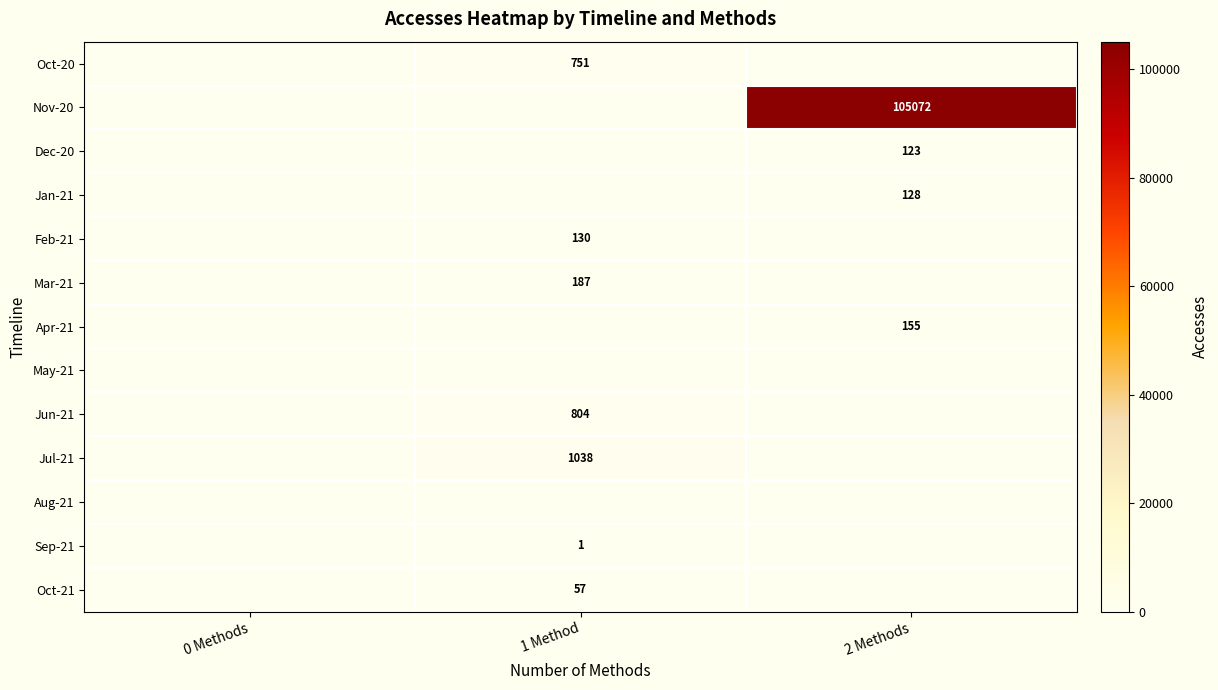

The value of Oct-21 at 1 Method is 57. True or false?

True